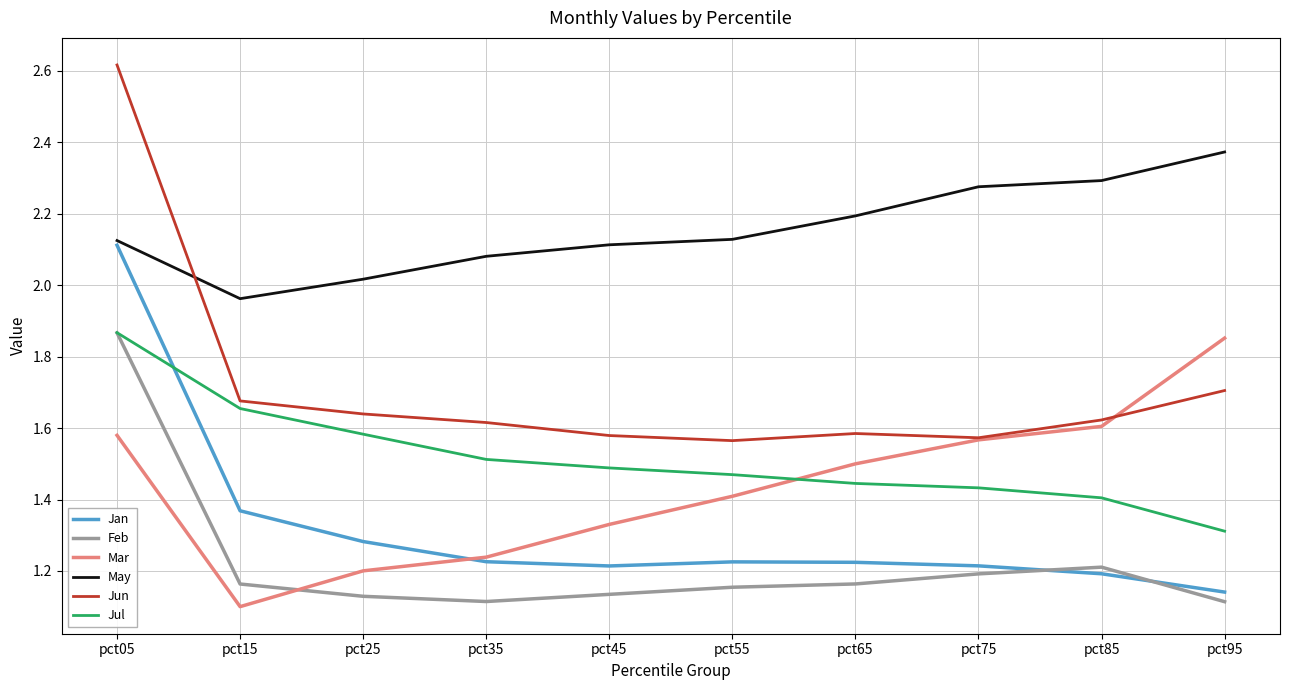

Is it true that Feb equals 0.3 at pct85?

False